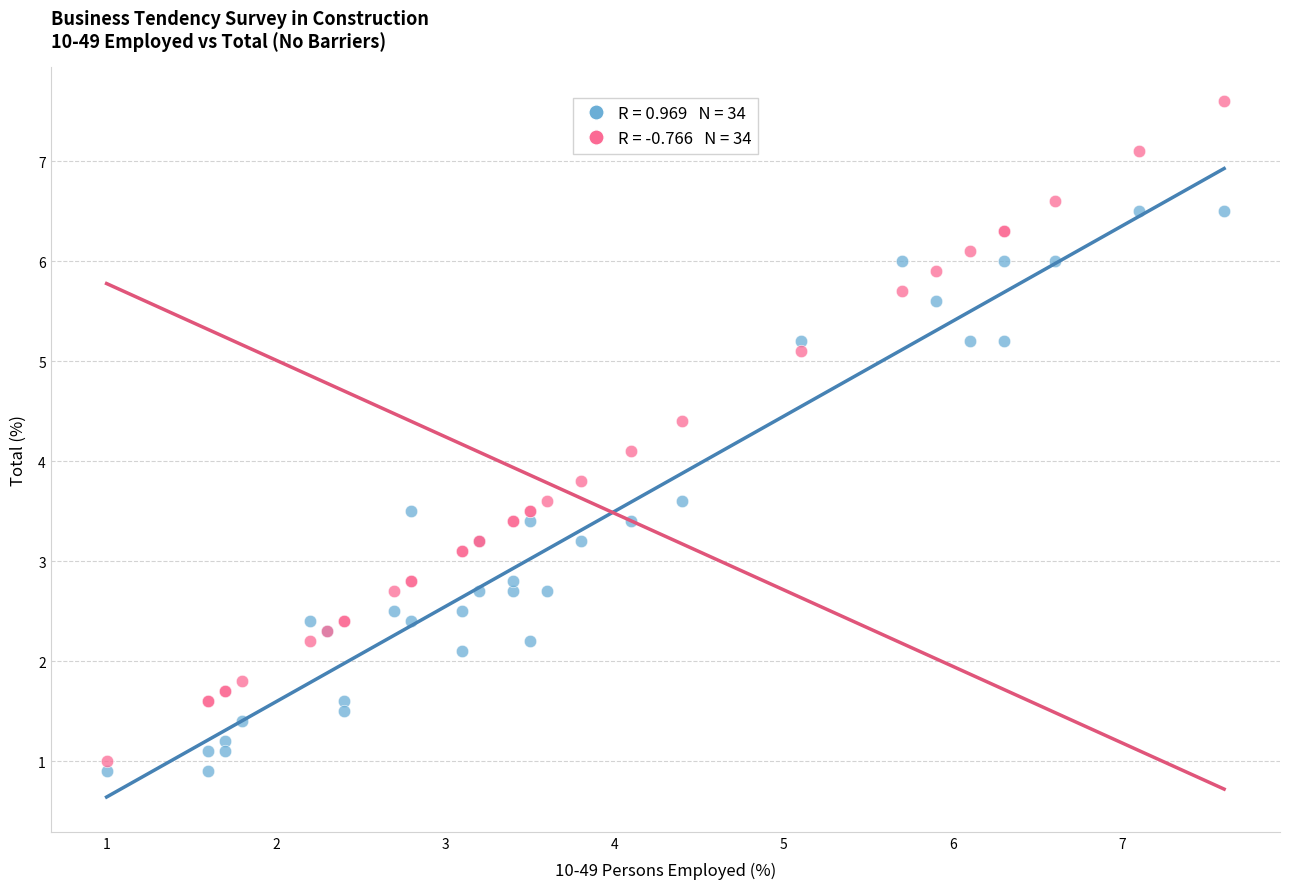

Across all series, what Y value is closest to 4?

4.1